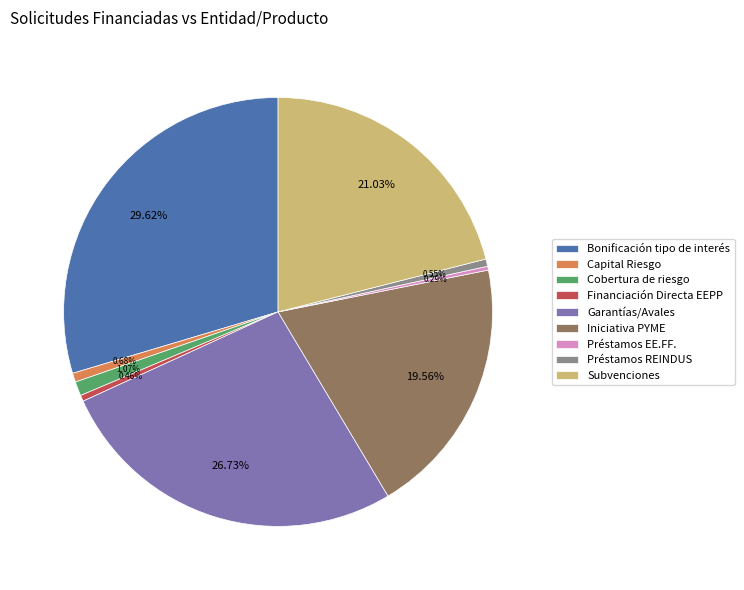

Does any single category account for the majority?

No